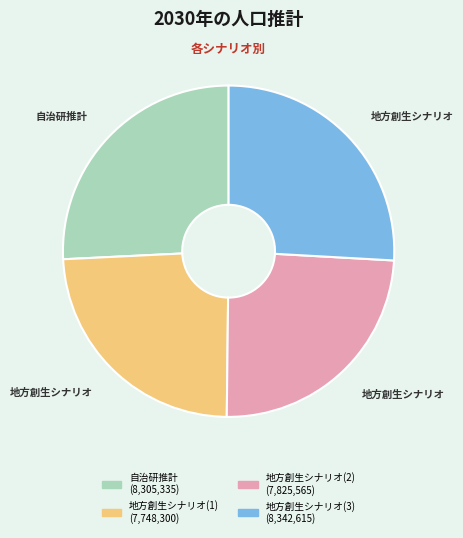

How many slices are in this pie chart?

4